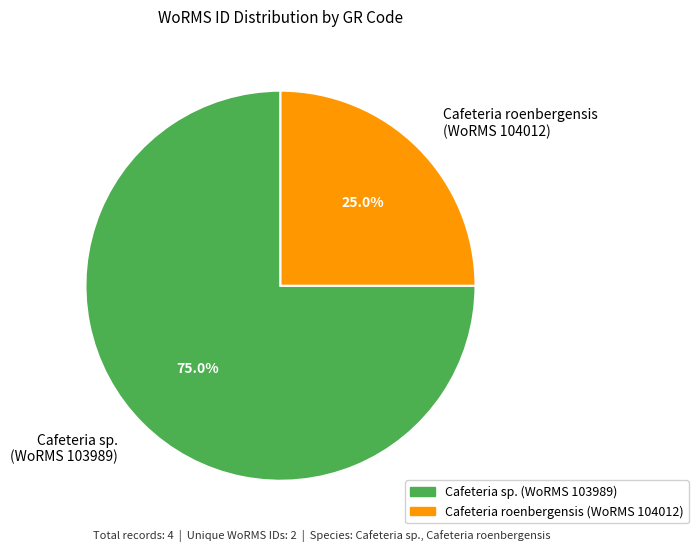

Is there a majority slice in this chart?

Yes